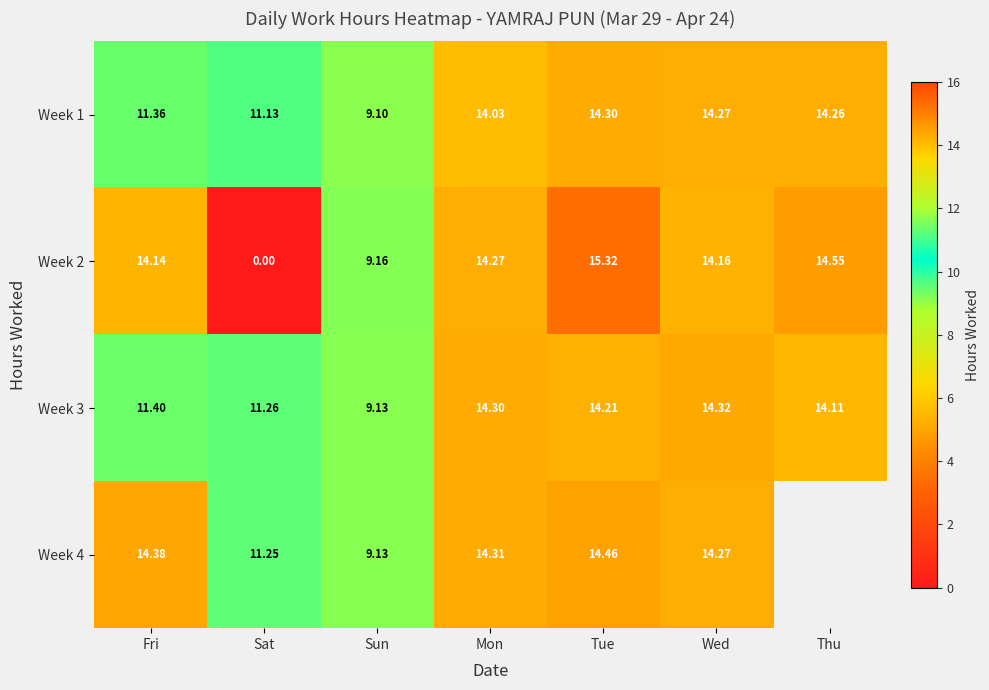

Is the value of Week 1 at Thu greater than the value of Week 3 at Fri?

Yes